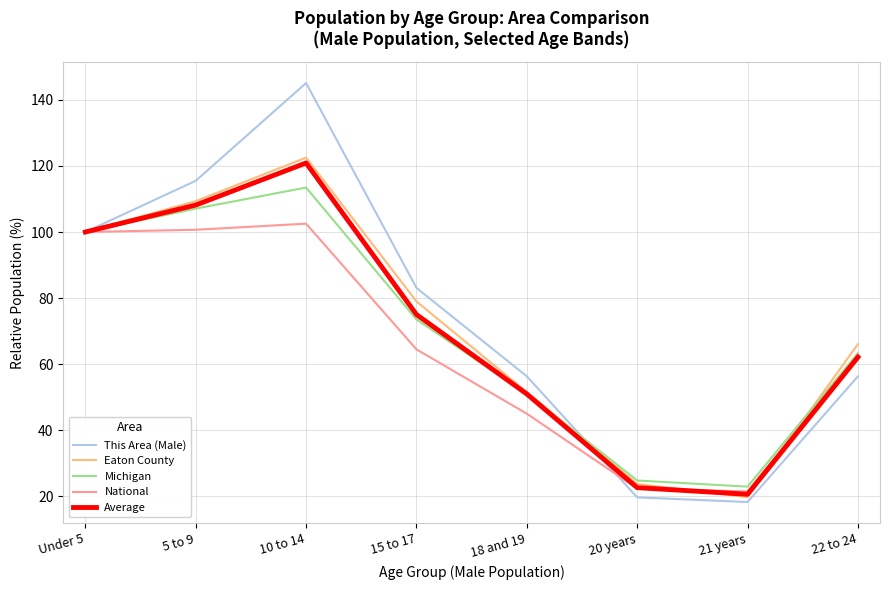

Reading right to left, transcribe all the data shown in this chart.

This Area (Male): 56.3	18.3	19.7	56.3	83.1	145.1	115.5	100.0
Eaton County: 66.1	19.8	23.8	51.5	79.0	122.5	109.3	100.0
Michigan: 63.4	23.0	24.8	51.0	73.5	113.5	107.1	100.0
National: 62.8	21.5	22.4	45.0	64.5	102.5	100.7	100.0
Average: 62.1	20.7	22.7	51.0	75.0	120.9	108.1	100.0